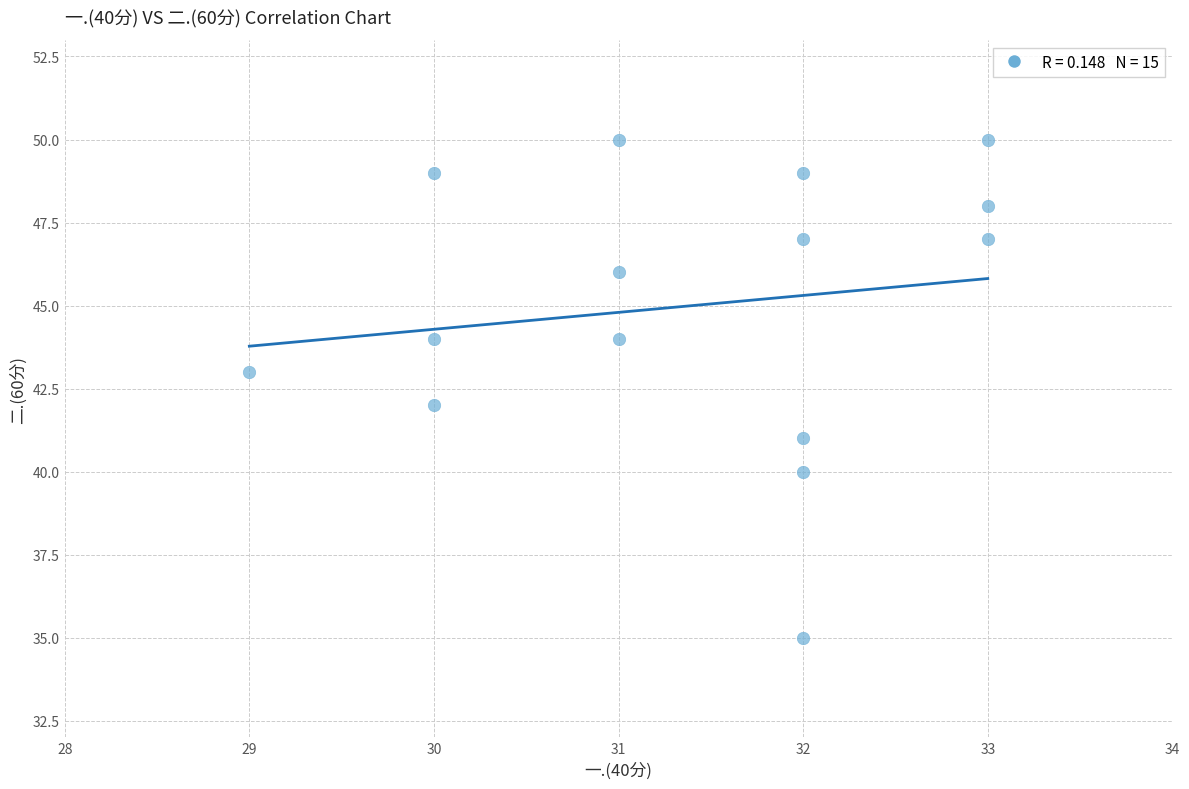

What is the range of Y values (max minus min)?

15